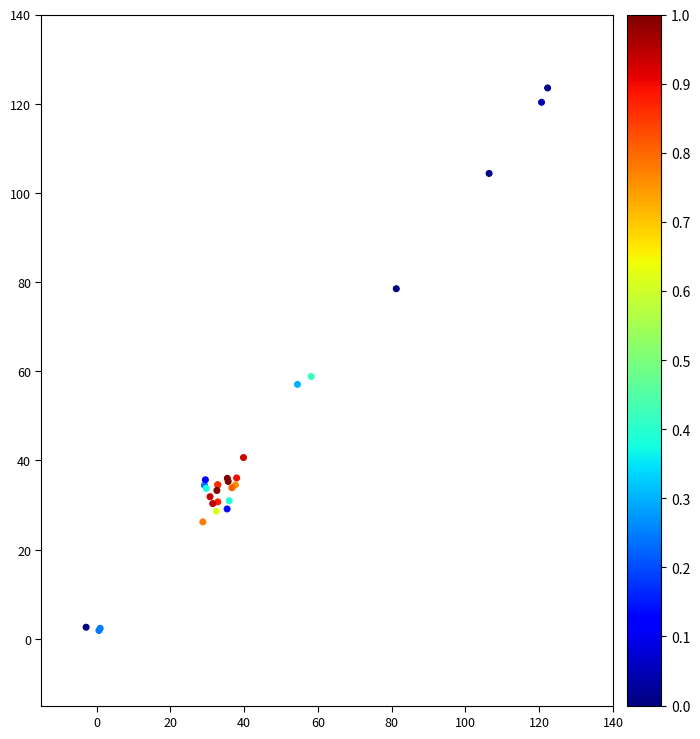

What Y value in the scatter plot is closest to 62?

58.8